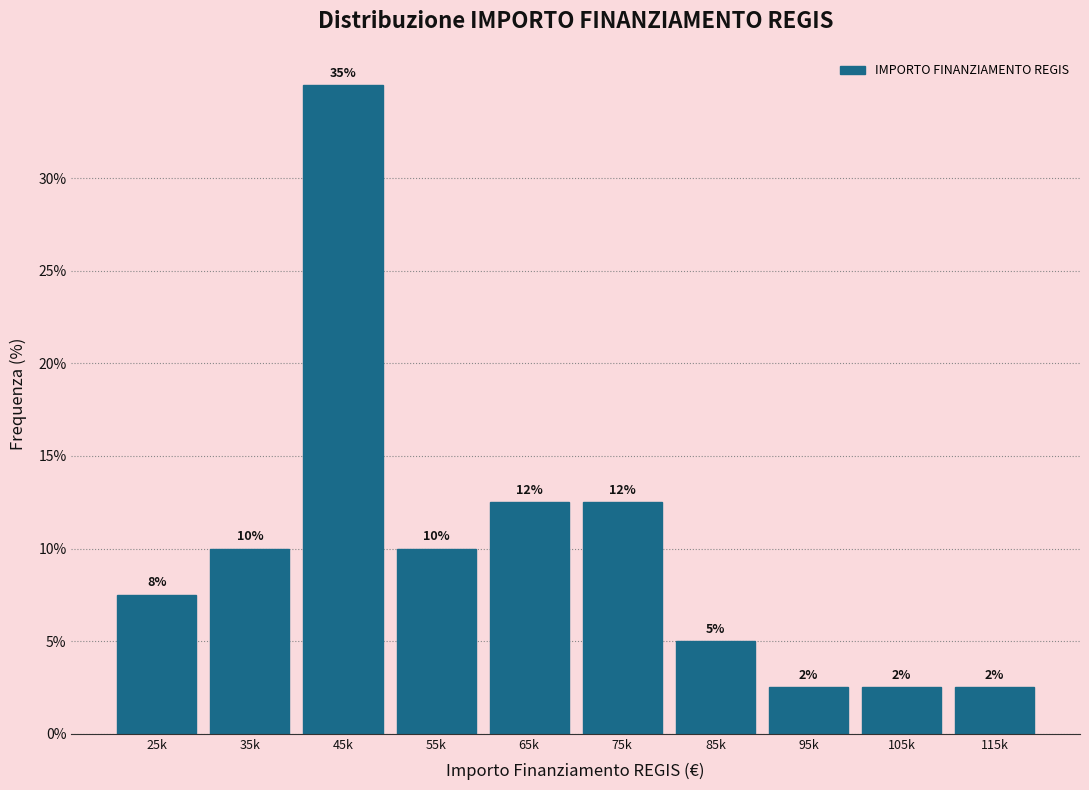

Are the bars horizontal?

No